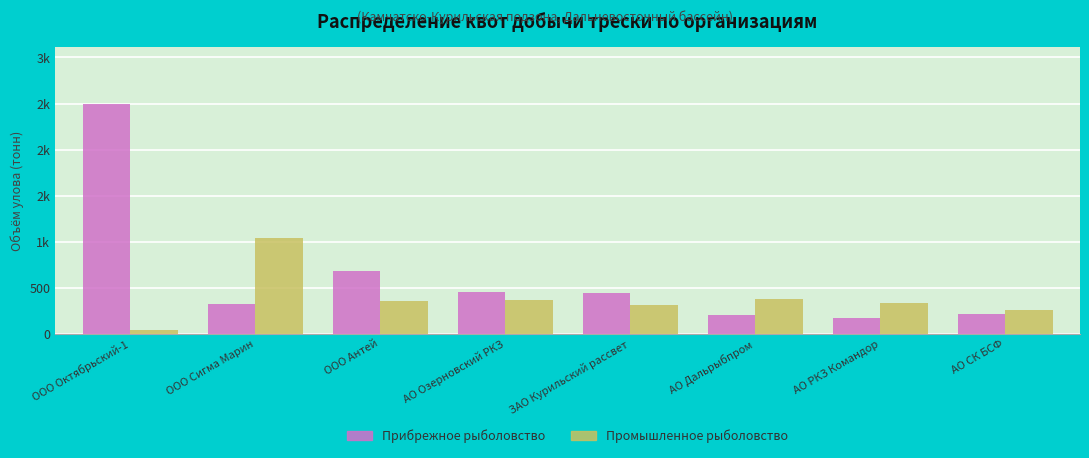

Are the bars grouped side by side (vs. stacked)?

Yes